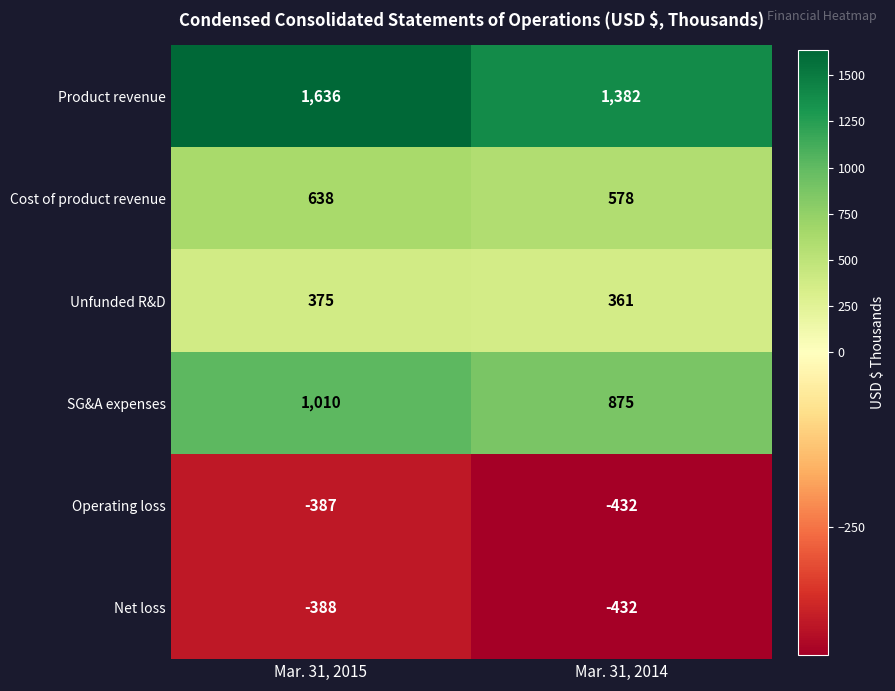

What value does the Unfunded R&D series have at Mar. 31, 2014, to the nearest 5?

360